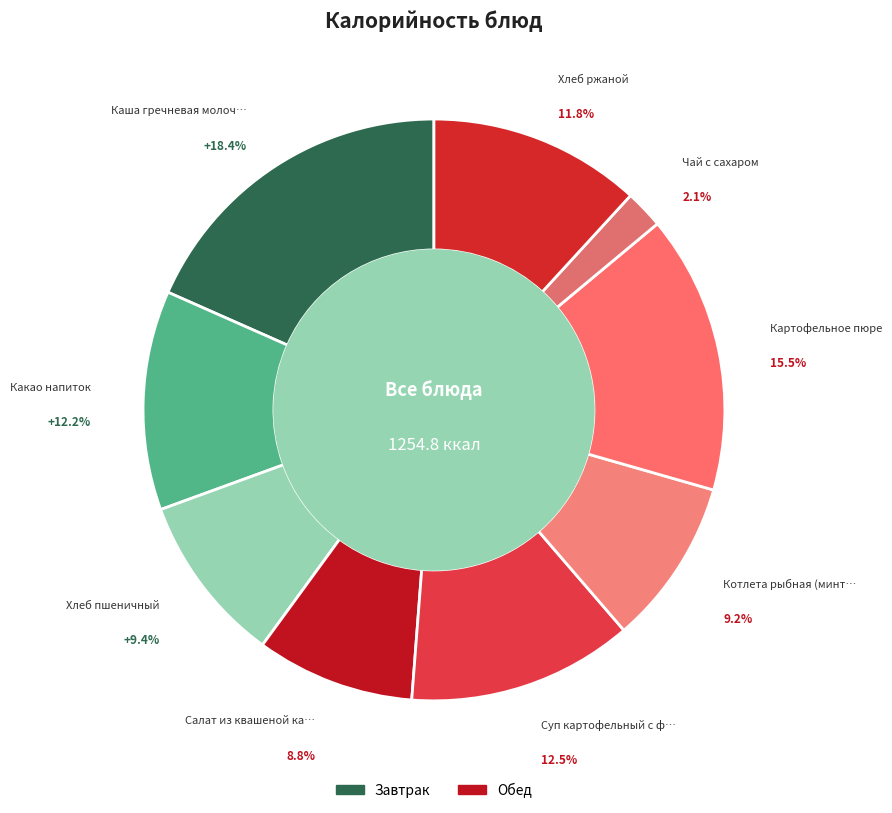

Count the number of slices in the pie.

9